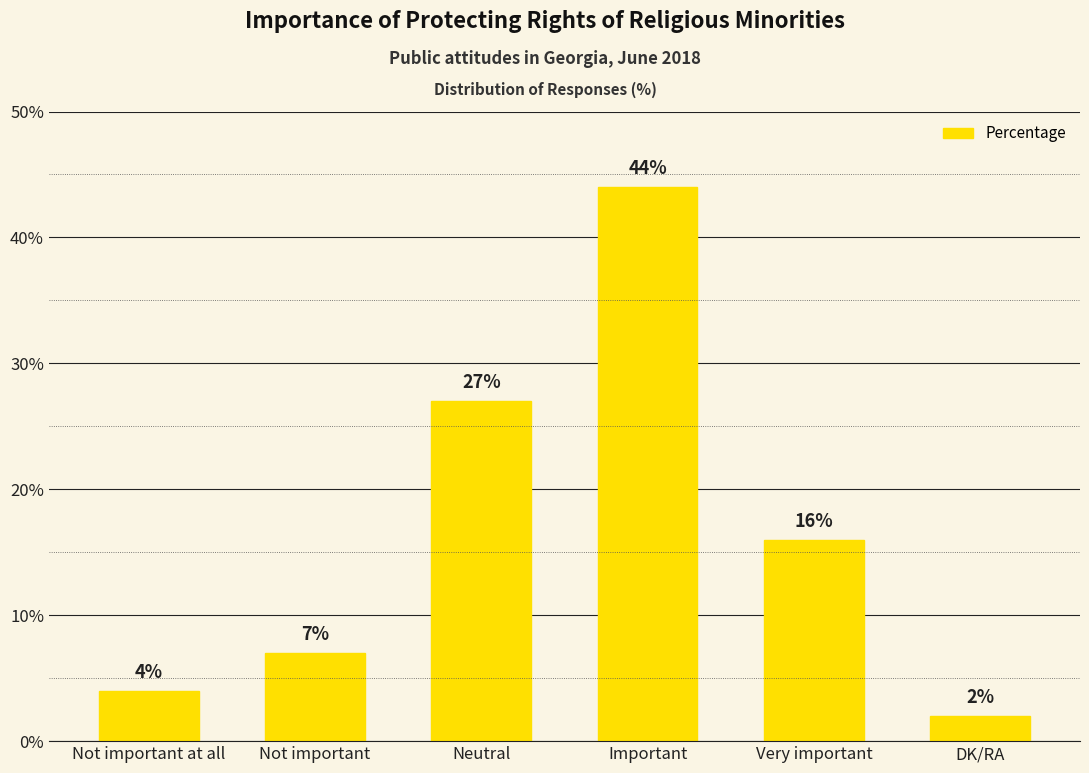

The value at Neutral is 27. True or false?

True